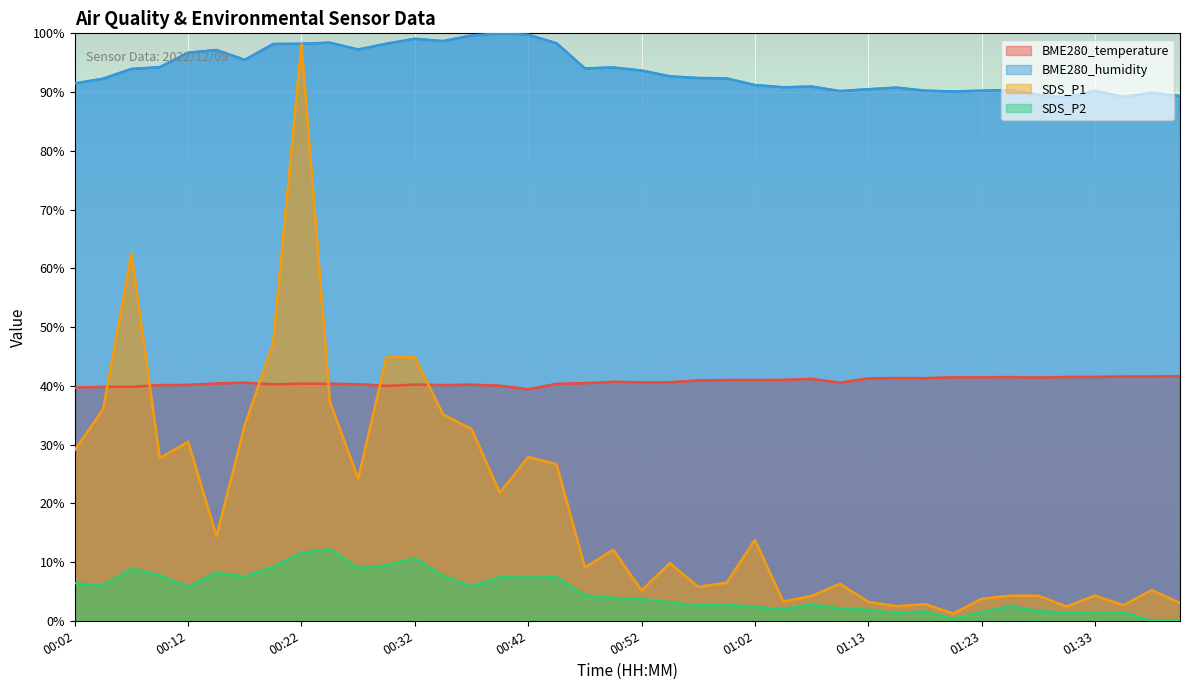

What is the average value of the SDS_P1 series?

19.7